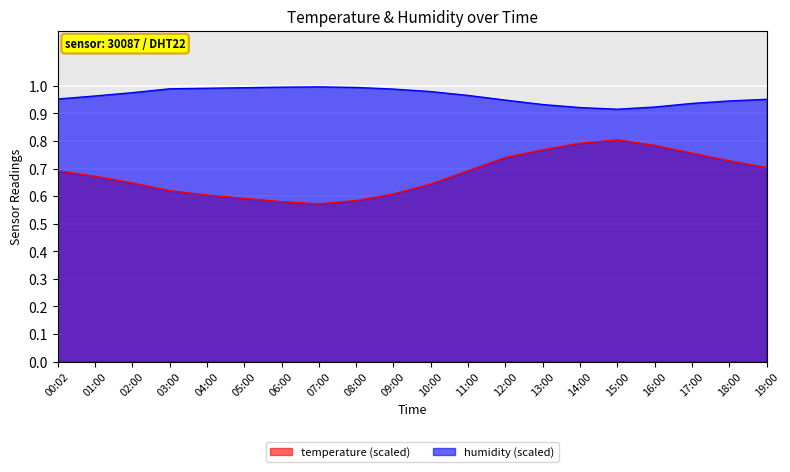

What position from the left is 11:00?

12